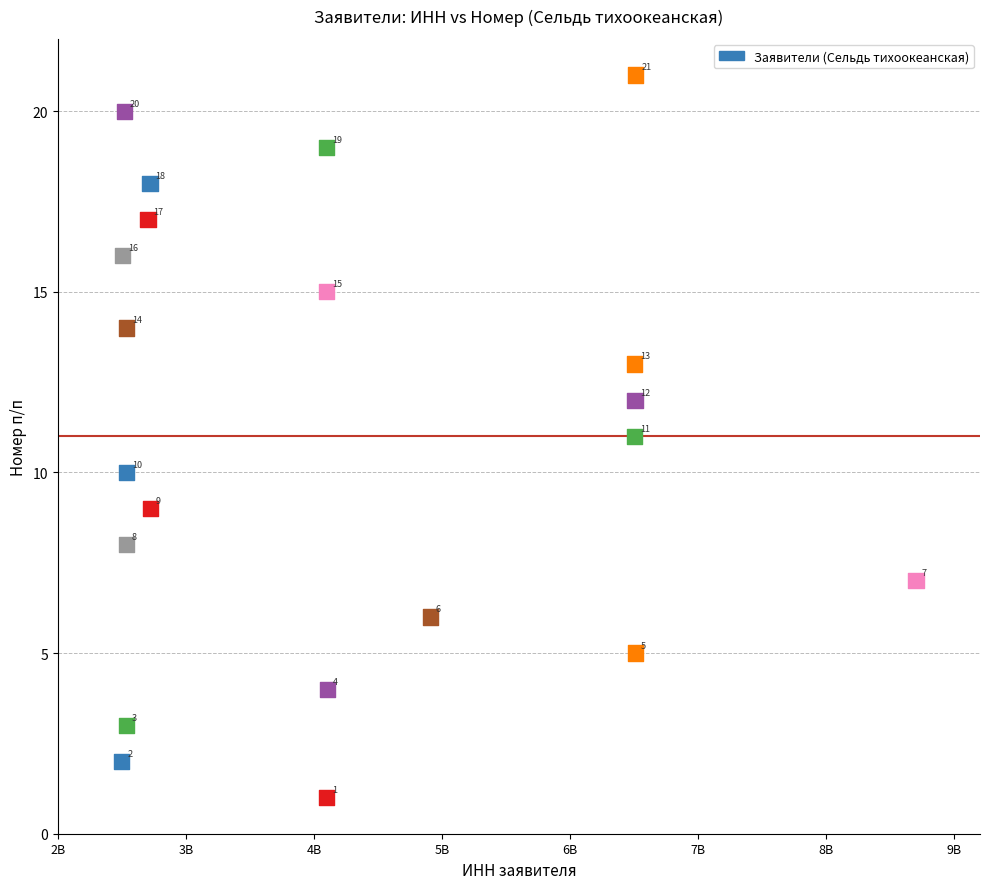

What is the range of X values (max minus min)?

6201003411